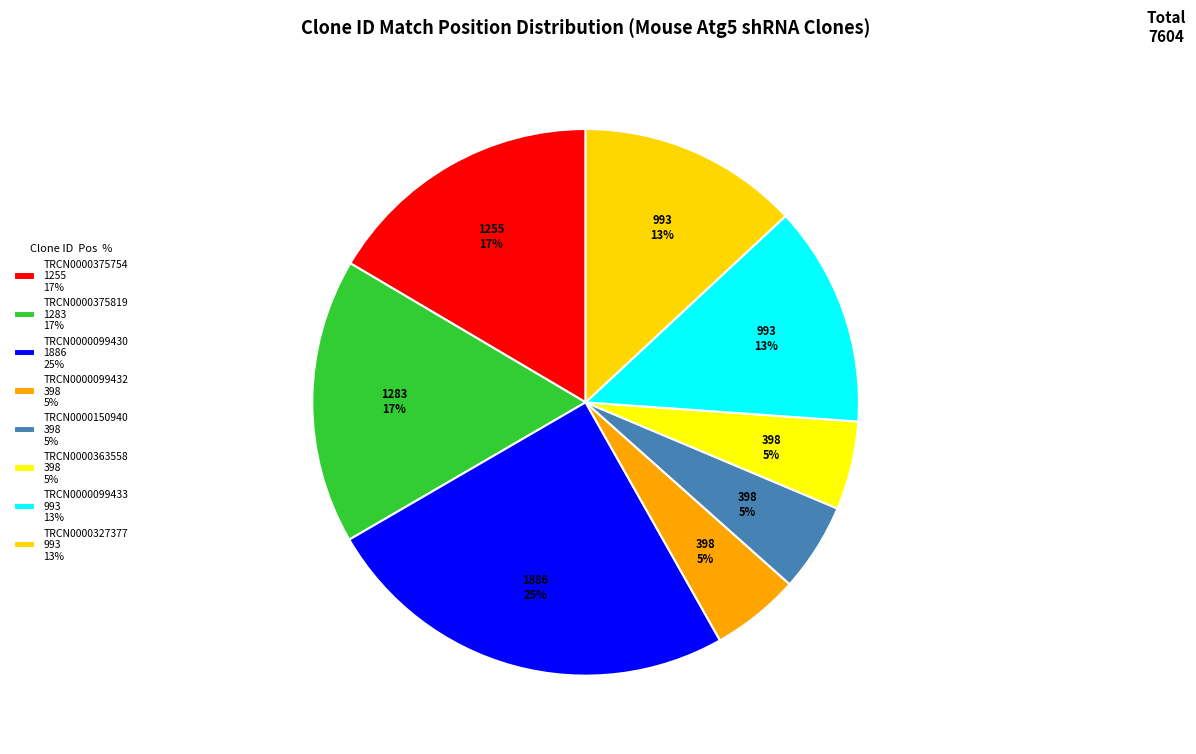

Count the number of slices in the pie.

8